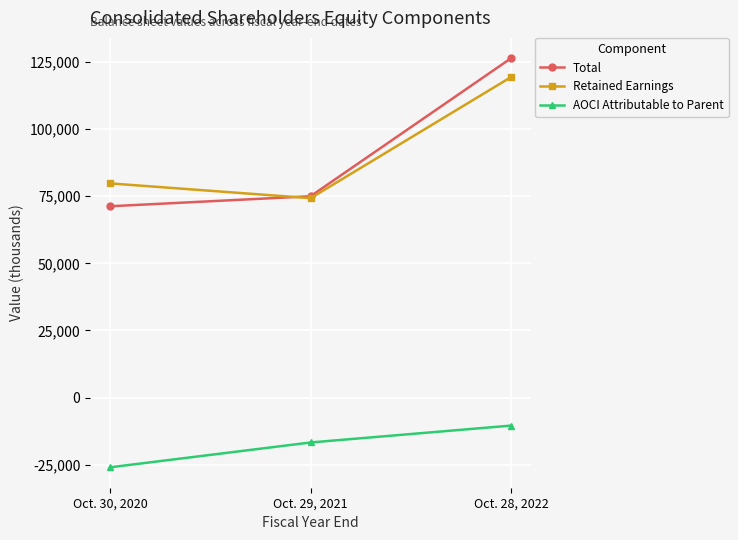

True or false: Retained Earnings has a value of 119318 at Oct. 28, 2022.

True